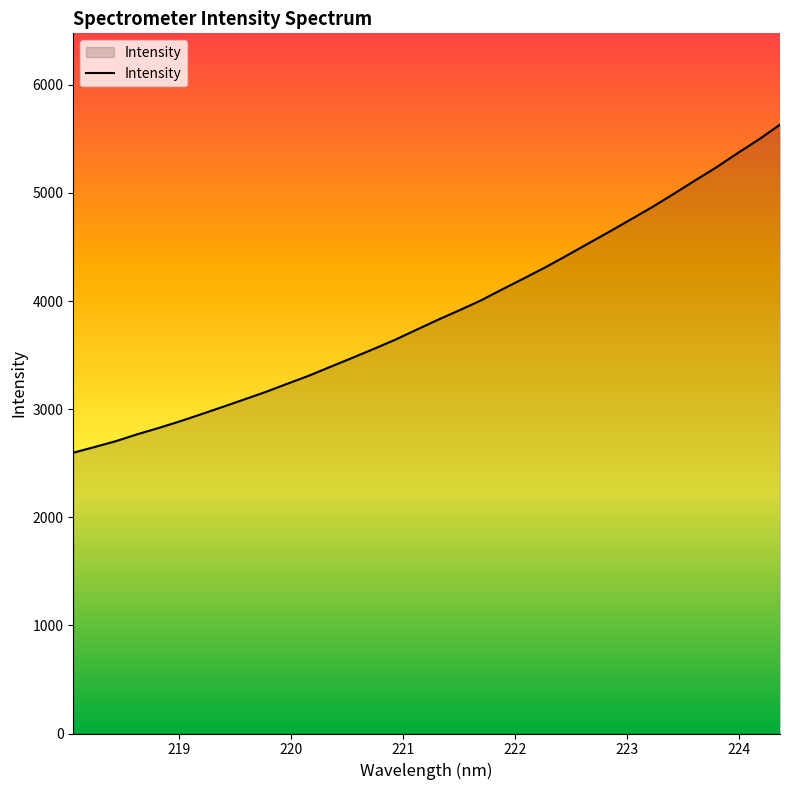

What is the minimum value shown in the chart?

2596.9